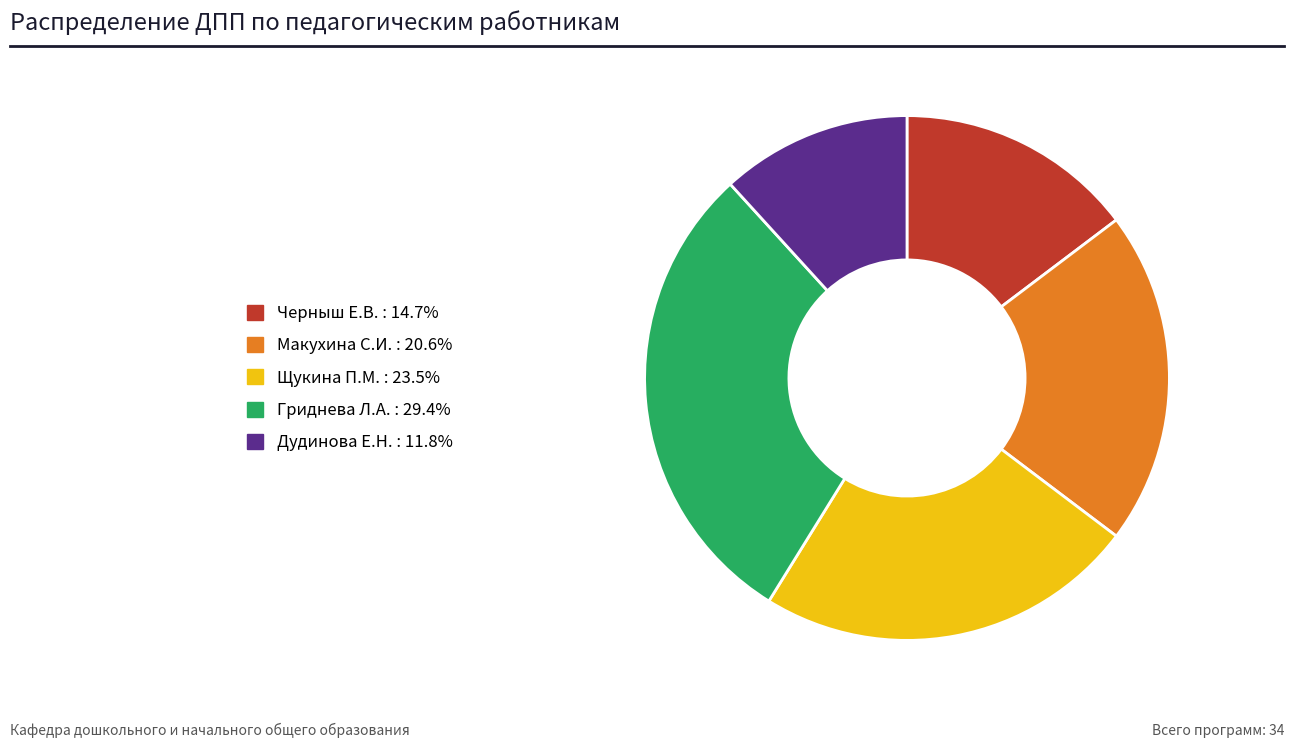

What is the largest slice in the pie chart?

Гриднева Л.А.